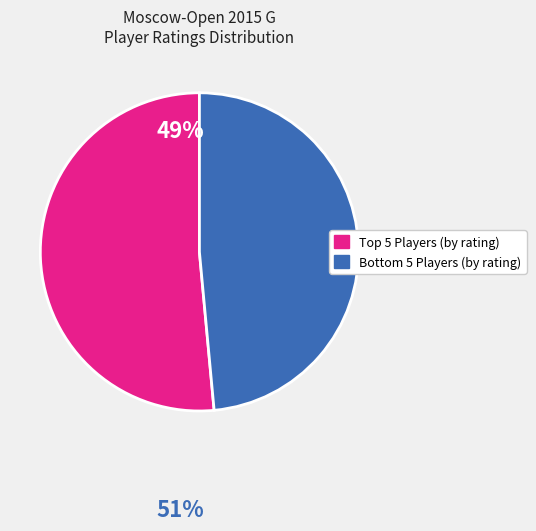

Which slice represents more than half of the pie?

Top 5 Players (by rating)